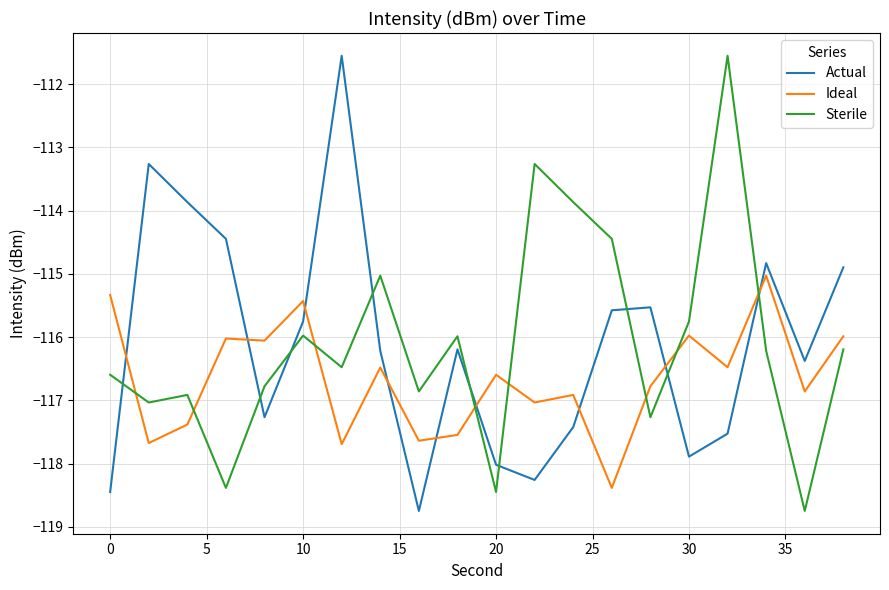

What is the difference between the maximum and minimum values in the Actual series?

7.2